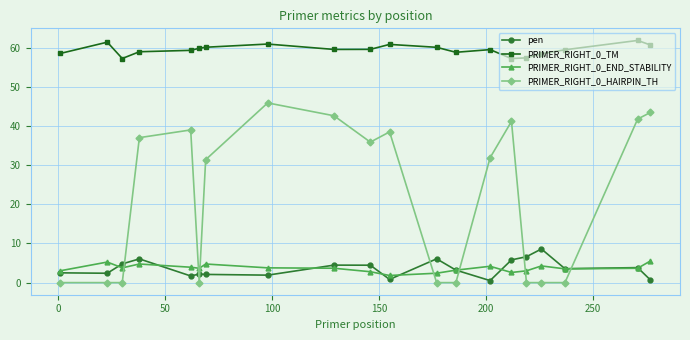

At how many categories does at least one series exceed 49?

20